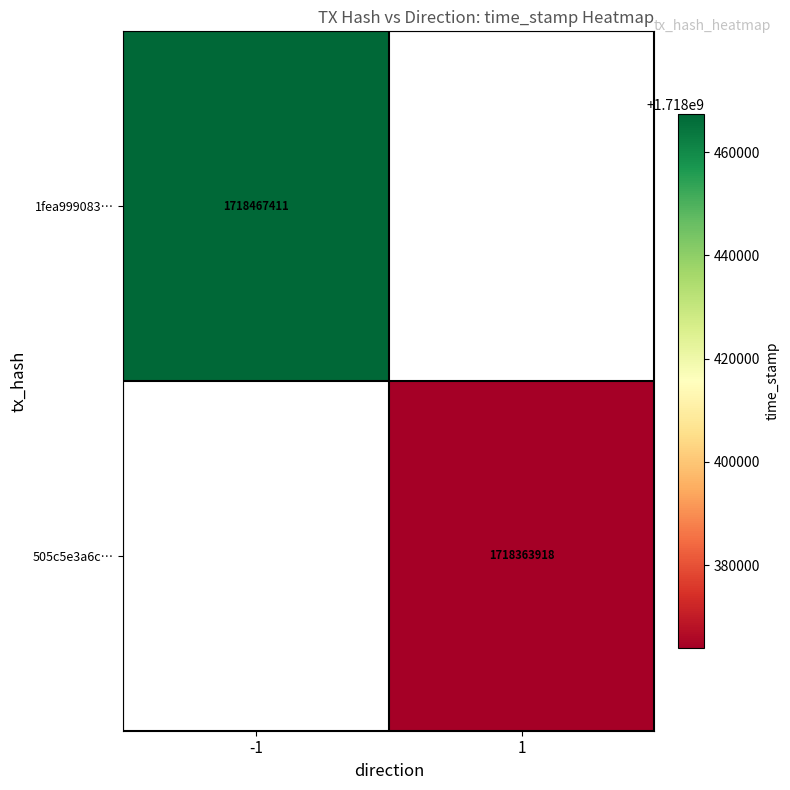

Is it true that 505c5e3a6c… equals 926210777 at 1?

False